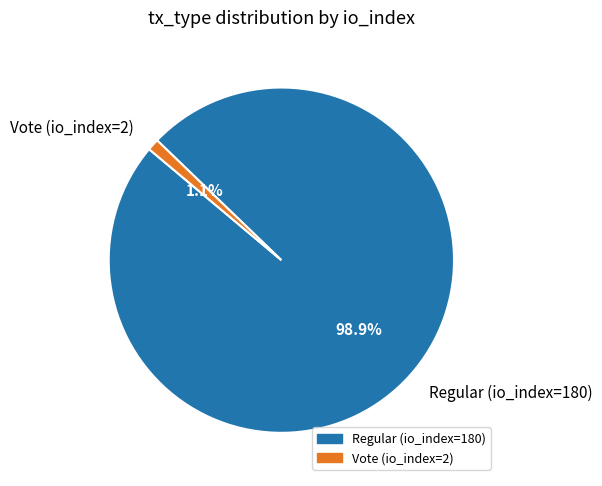

Is it true that Vote (io_index=2) is 8% of the pie?

False